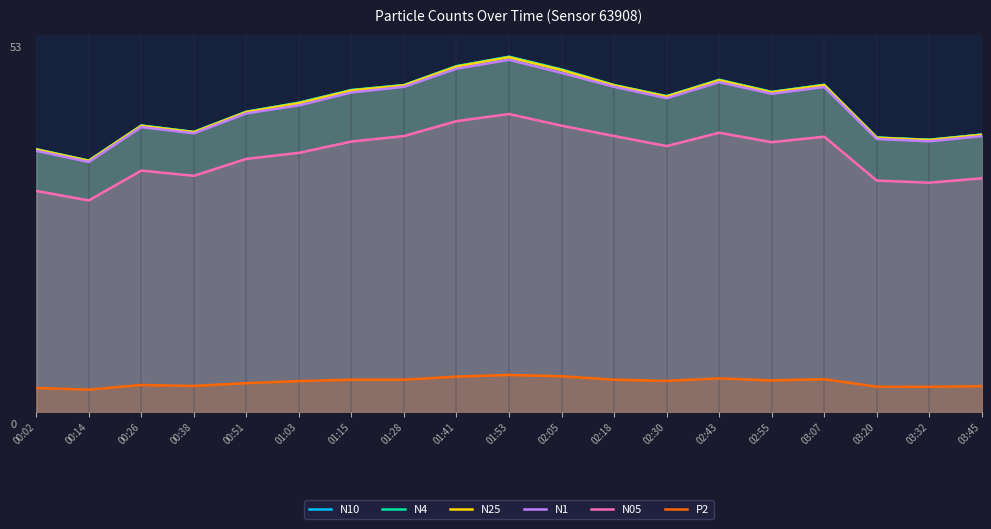

Reading left to right, transcribe all the data shown in this chart.

N10: 37.5	36.0	40.8	39.9	42.6	43.9	45.6	46.3	48.9	50.1	48.4	46.3	44.8	47.0	45.4	46.3	39.1	38.8	39.5
N4: 37.5	36.0	40.8	39.9	42.6	43.9	45.6	46.3	48.9	50.1	48.4	46.3	44.8	47.0	45.3	46.3	39.1	38.8	39.5
N25: 37.5	36.0	40.7	39.9	42.6	43.8	45.6	46.2	48.8	50.1	48.3	46.2	44.7	47.0	45.3	46.3	39.1	38.8	39.5
N1: 37.3	35.8	40.6	39.7	42.4	43.5	45.3	46.0	48.5	49.7	47.9	46.0	44.5	46.7	45.1	46.0	38.9	38.6	39.3
N05: 31.9	30.6	34.6	33.9	36.2	37.0	38.6	39.3	41.4	42.3	40.8	39.3	38.0	39.8	38.5	39.2	33.3	33.0	33.6
P2: 5.0	4.8	5.4	5.3	5.7	5.9	6.1	6.1	6.5	6.8	6.6	6.1	6.0	6.3	6.0	6.2	5.2	5.2	5.2